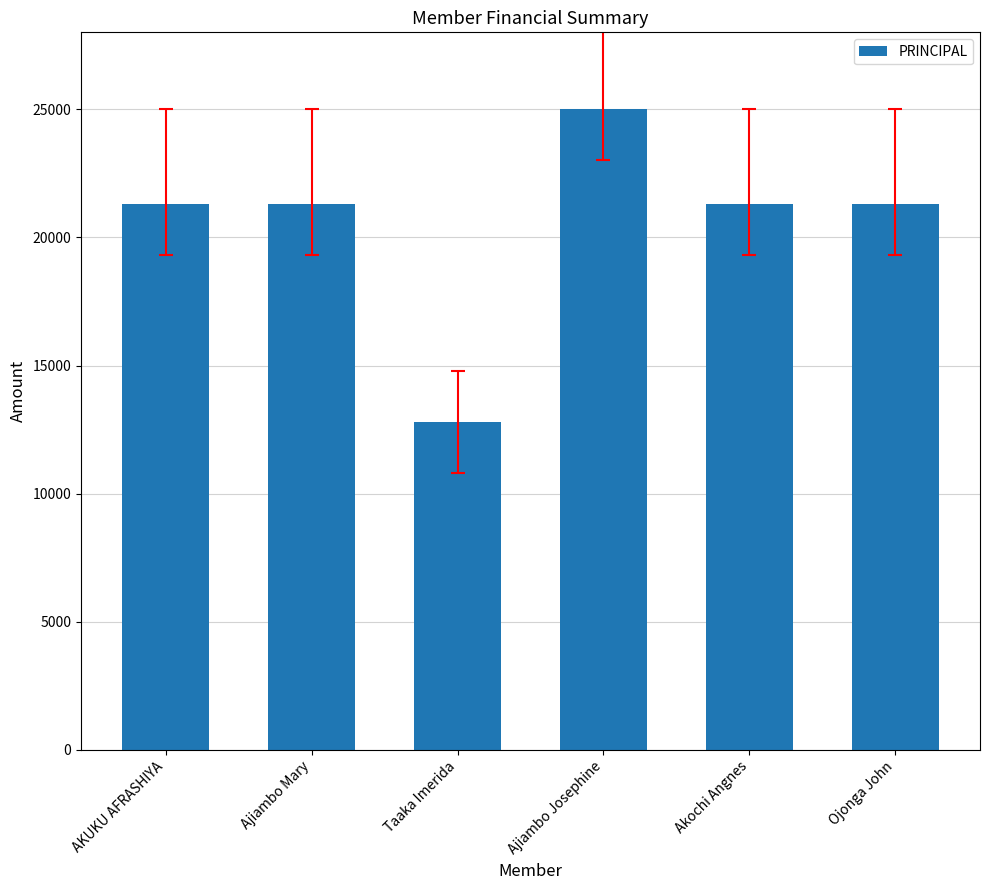

How many series are shown in this chart?

1